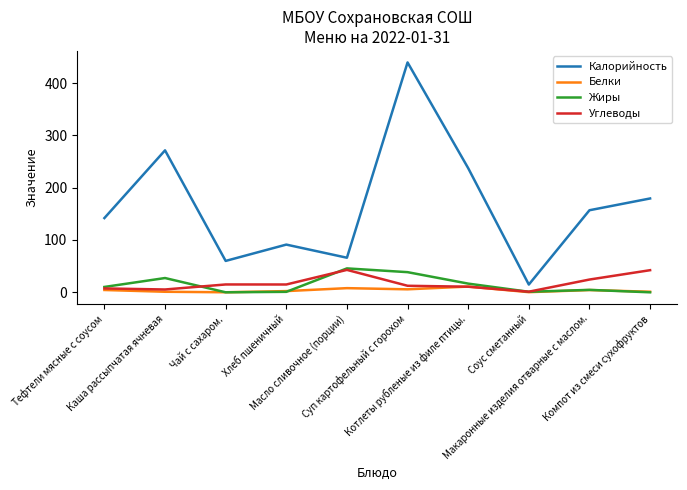

True or false: Углеводы and Калорийность cross at least once.

False